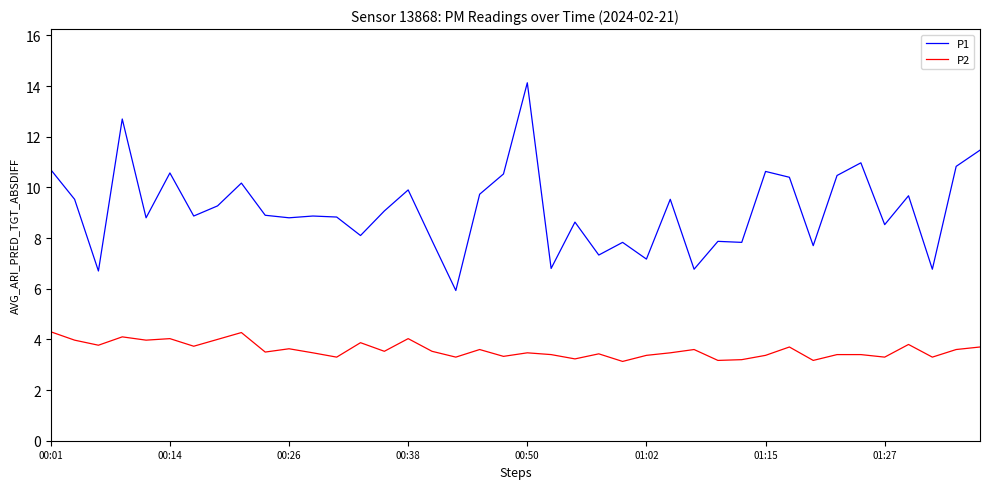

Which series has the largest range (max minus min)?

P1